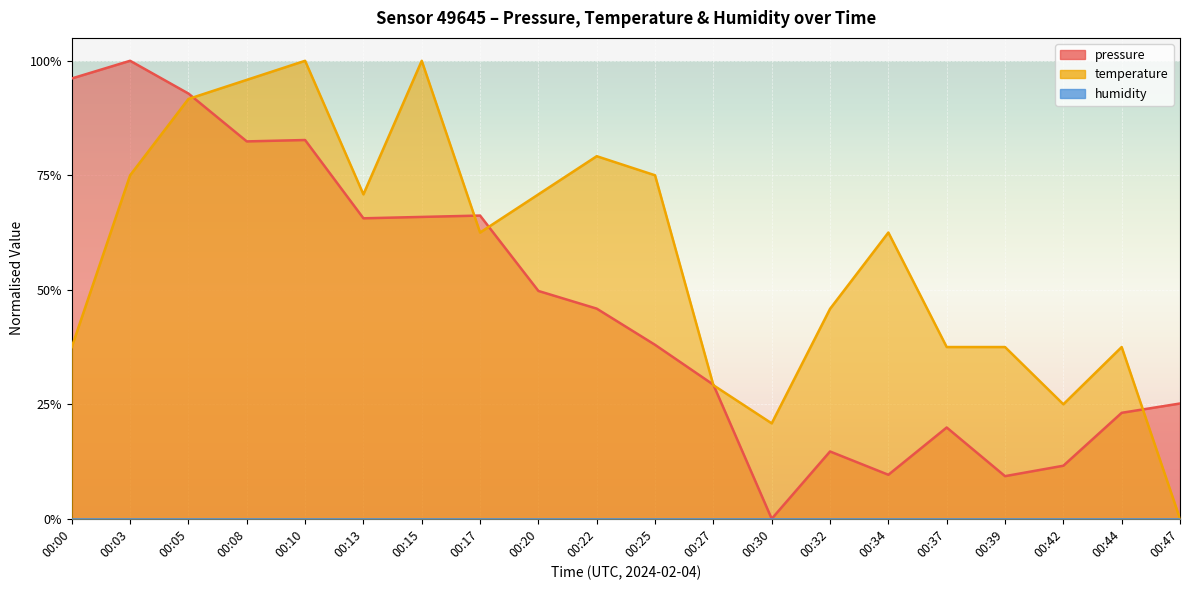

What is the value of the pressure point at the 6th from the left?

0.7